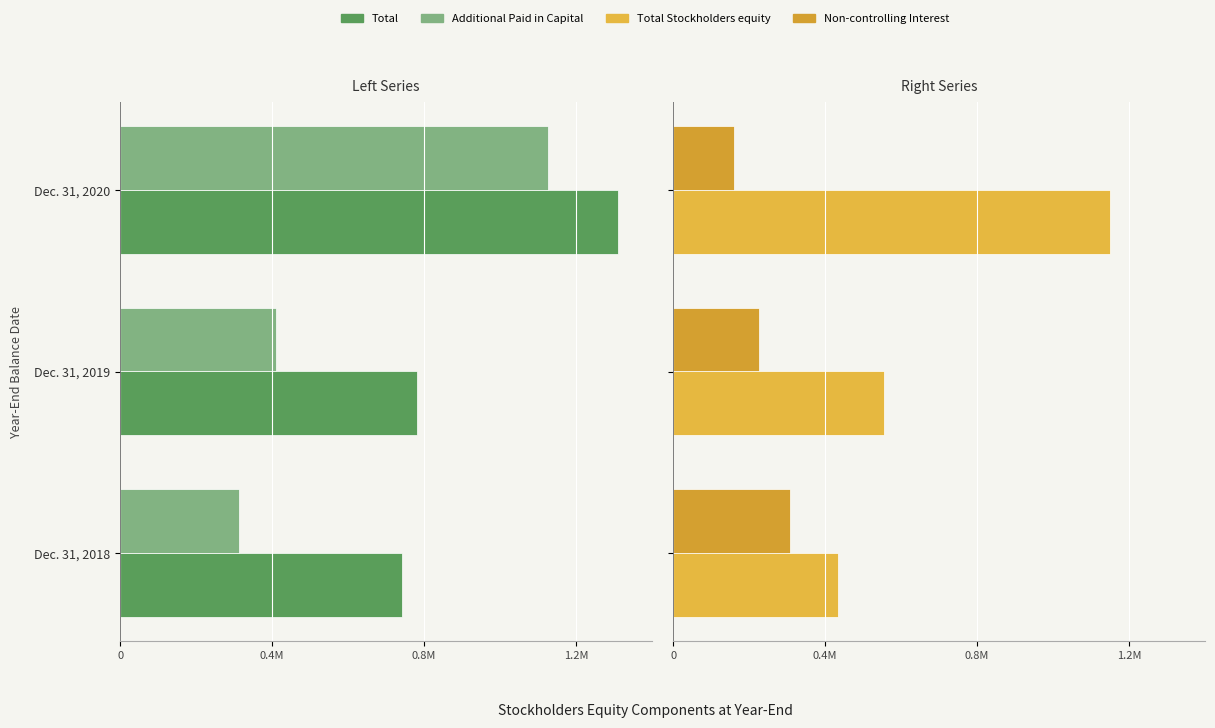

How many groups of bars are there?

3